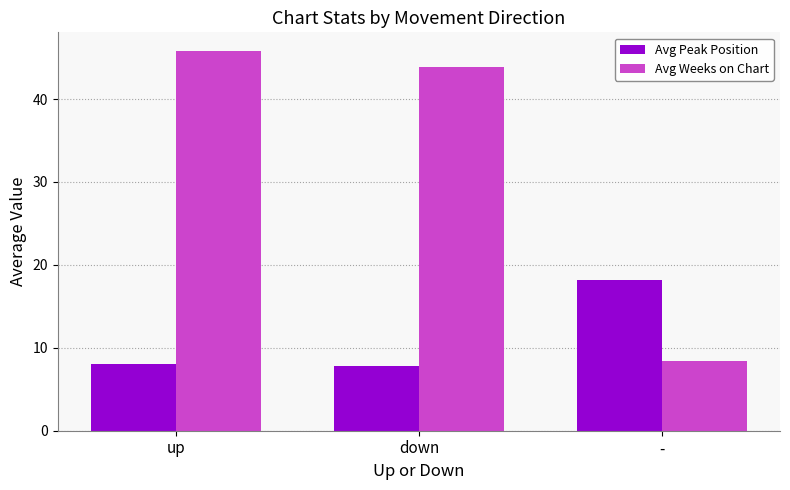

Count the number of data series in this chart.

2